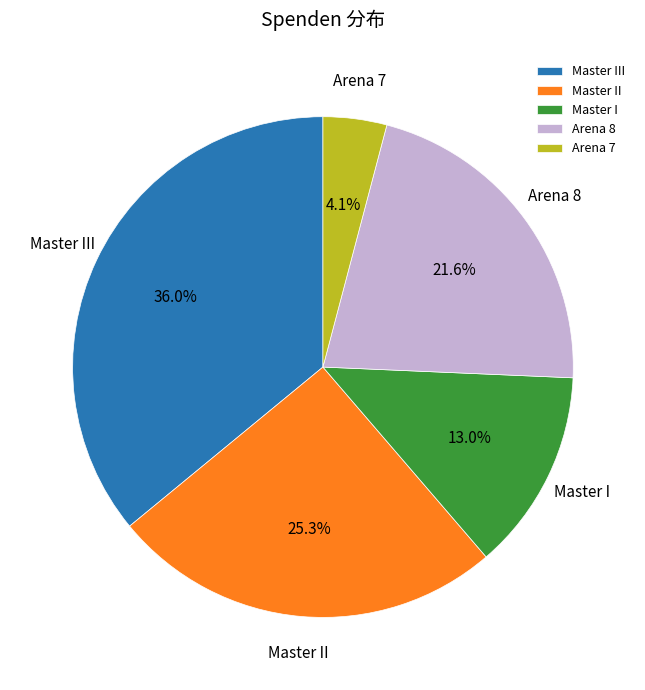

What is the ratio of the value at Arena 8 to the value at Master I?

1.7